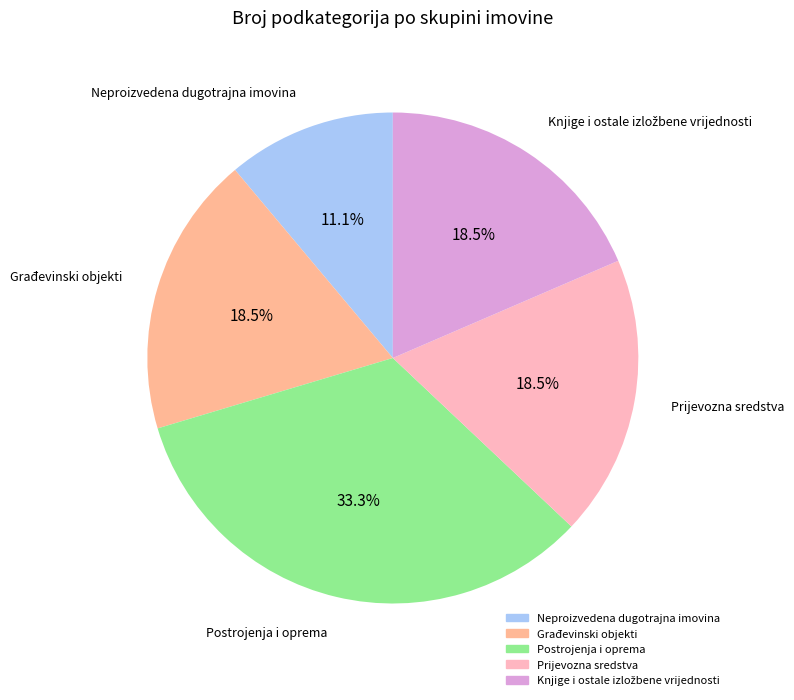

Is there a majority slice in this chart?

No